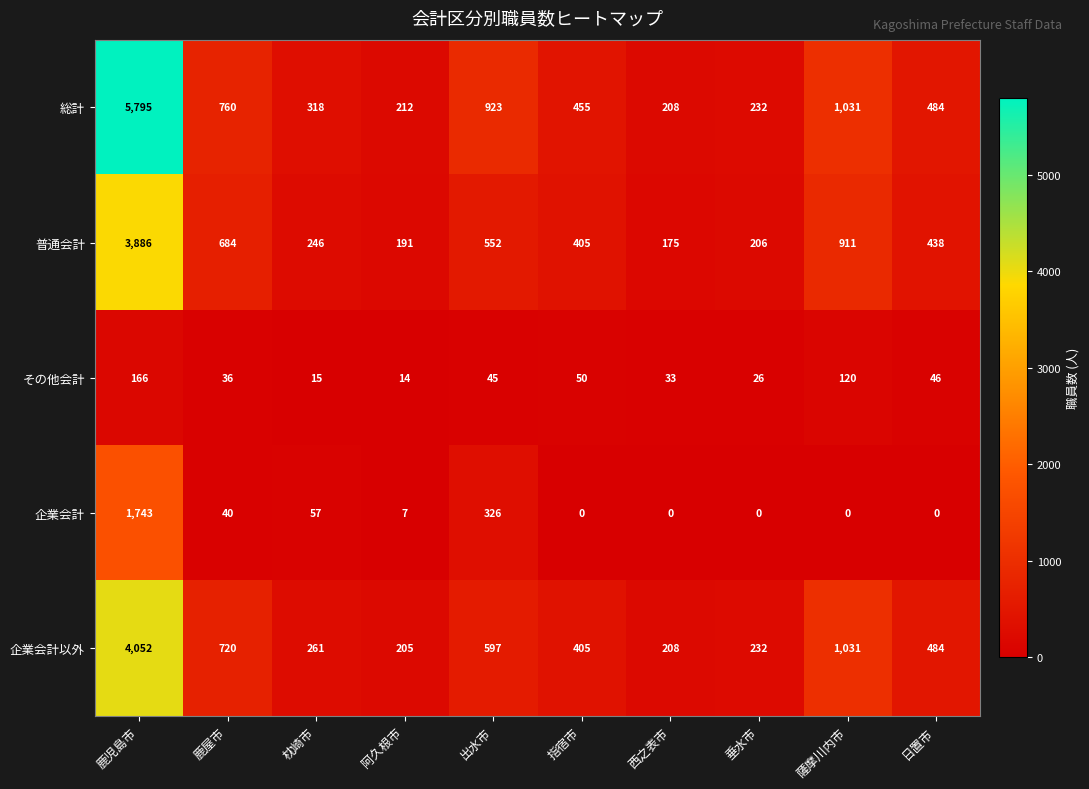

What is the maximum value for その他会計?

166